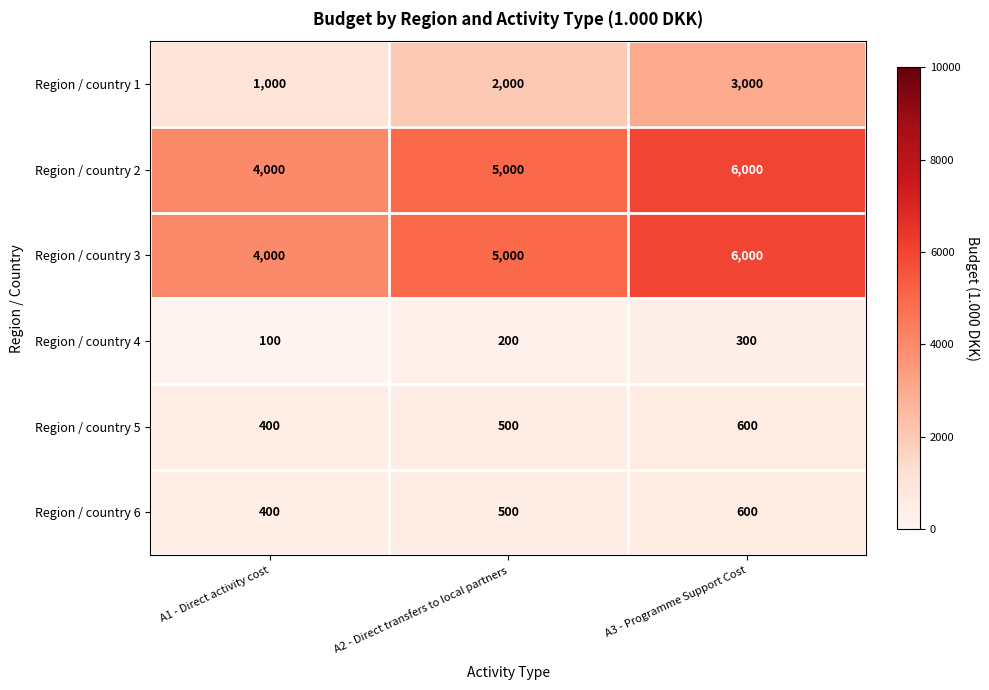

True or false: Region / country 6 has a value of 400 at A1 - Direct activity cost.

True